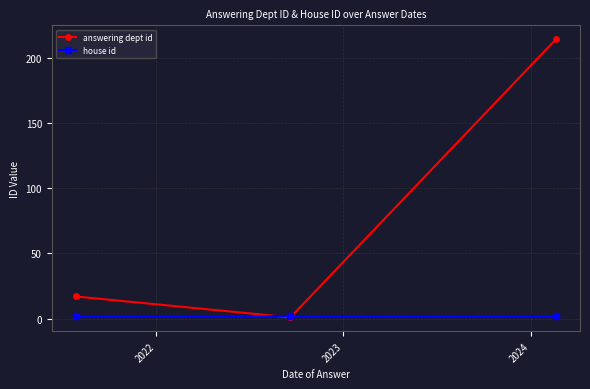

Is this an area chart (filled region under the line)?

No